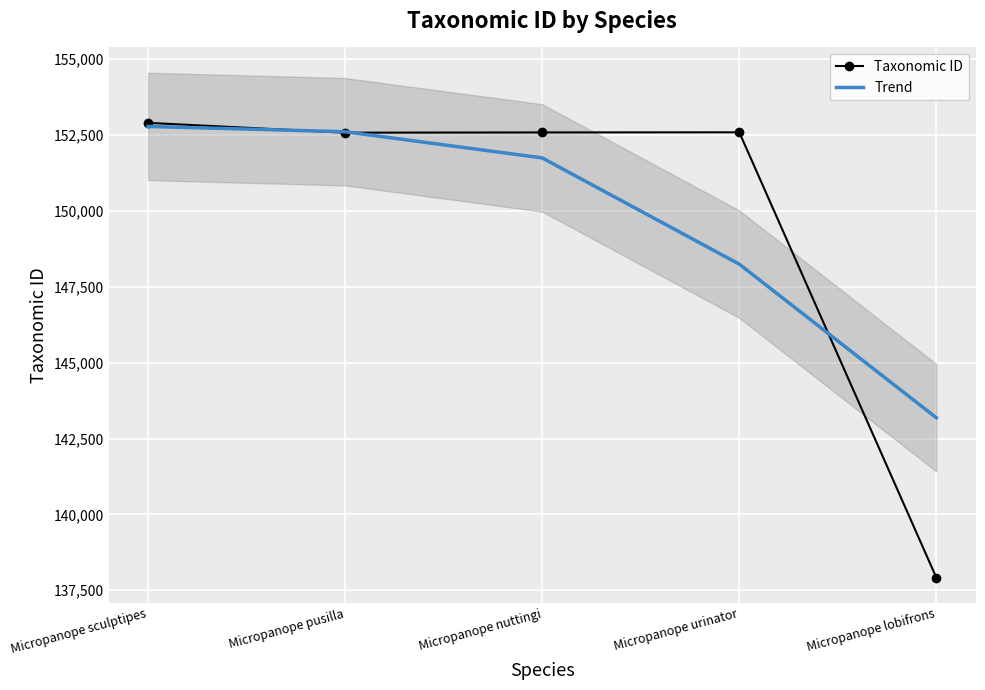

What is the label of the 4th point from the left?

Micropanope urinator